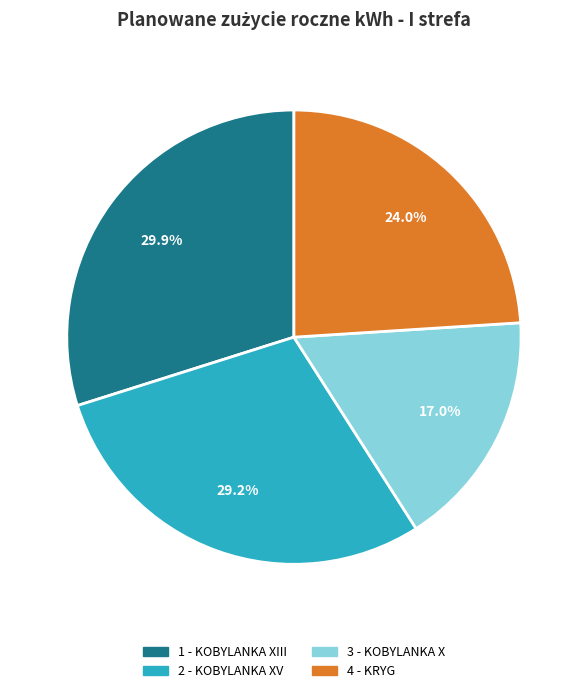

Which has a higher value, 1 - KOBYLANKA XIII or 2 - KOBYLANKA XV?

1 - KOBYLANKA XIII